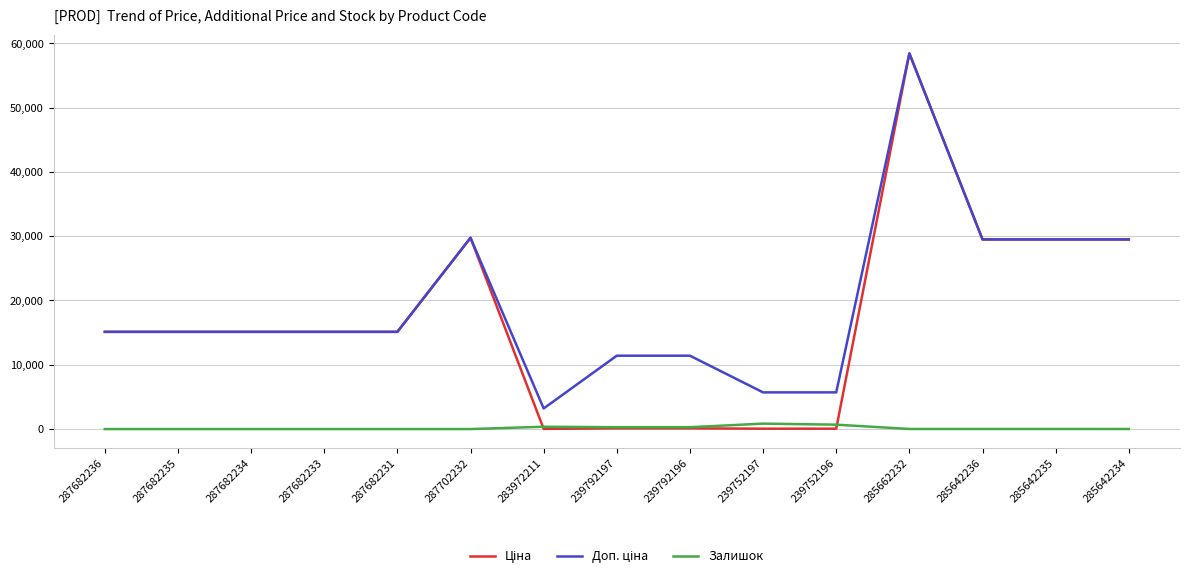

What is the spread (max minus min) of values at 287682234?

15120.0